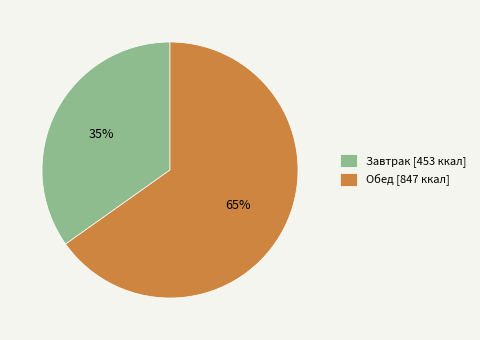

Is the sum of Завтрак and Обед greater than half?

Yes